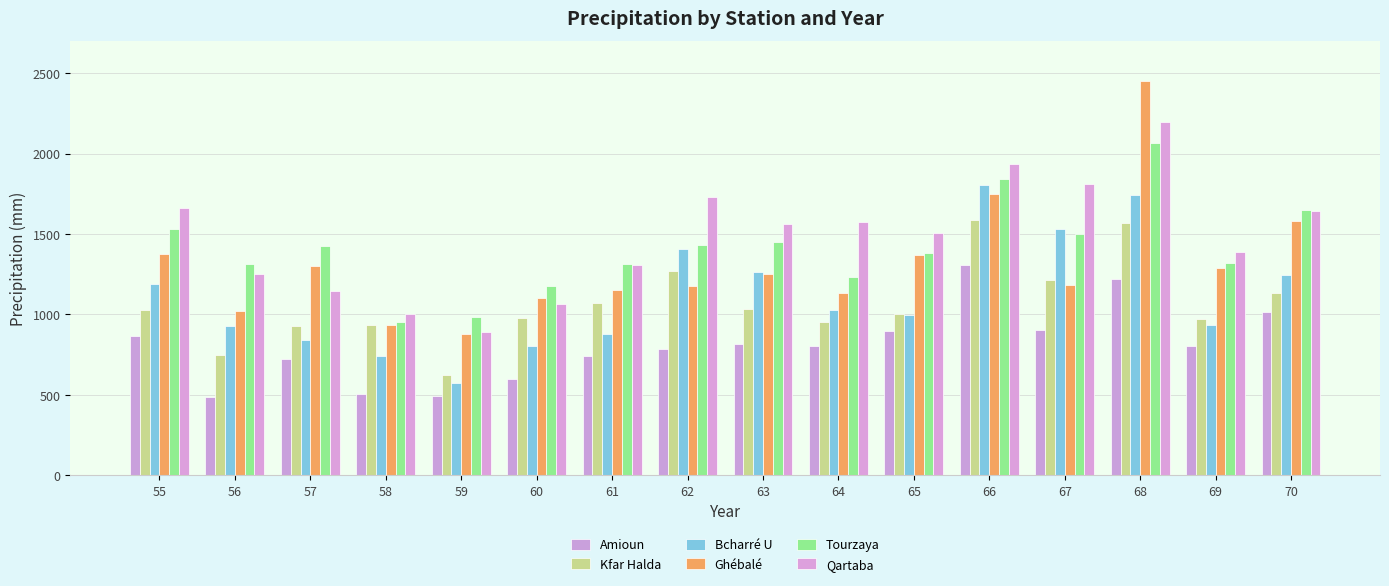

At which category is the sum across all series the highest?

68